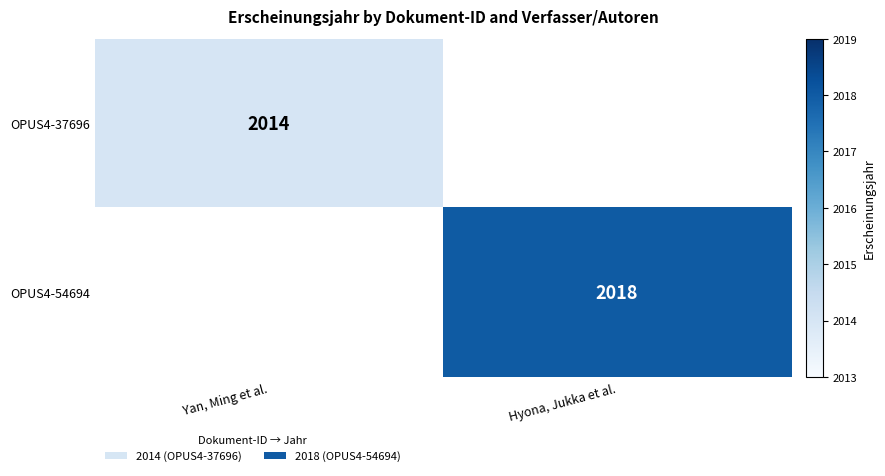

The value of OPUS4-37696 at Yan, Ming et al. is 868. True or false?

False